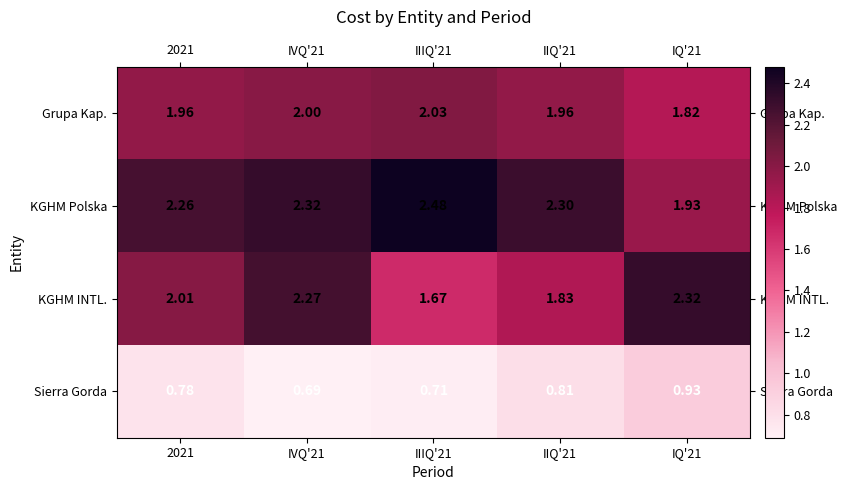

Which series has the largest range (max minus min)?

KGHM INTL.